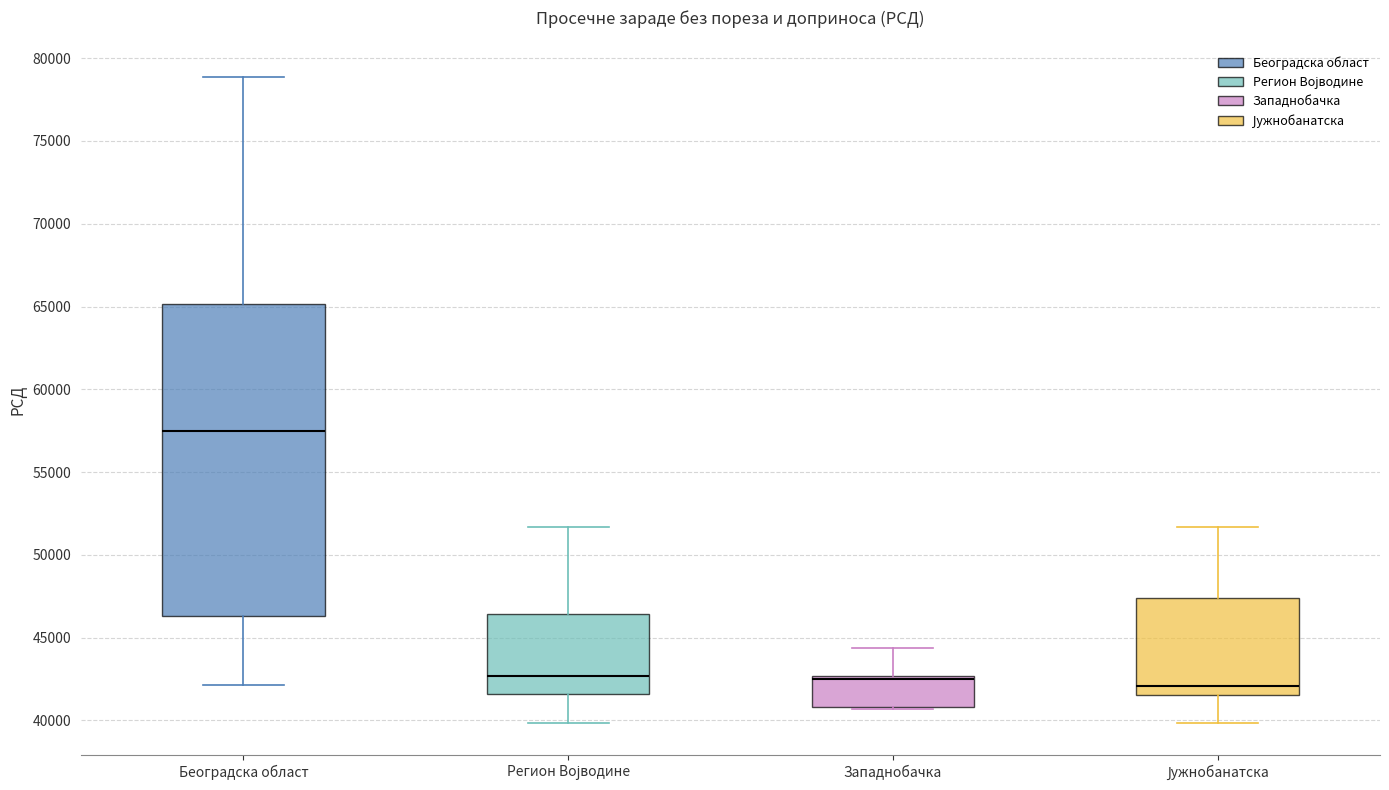

Where is the lower edge of the box for Београдска област on the y-axis? The values are not printed on the chart, so give them approximately, as read against the axis.

46500